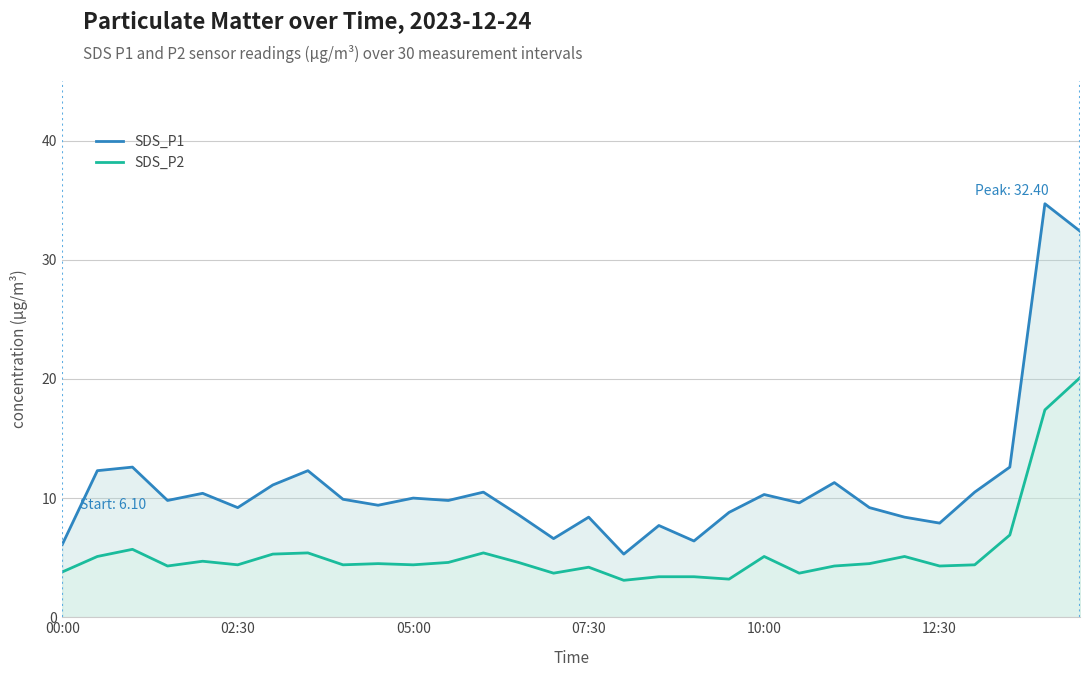

Read the SDS_P2 value at 9.

4.5